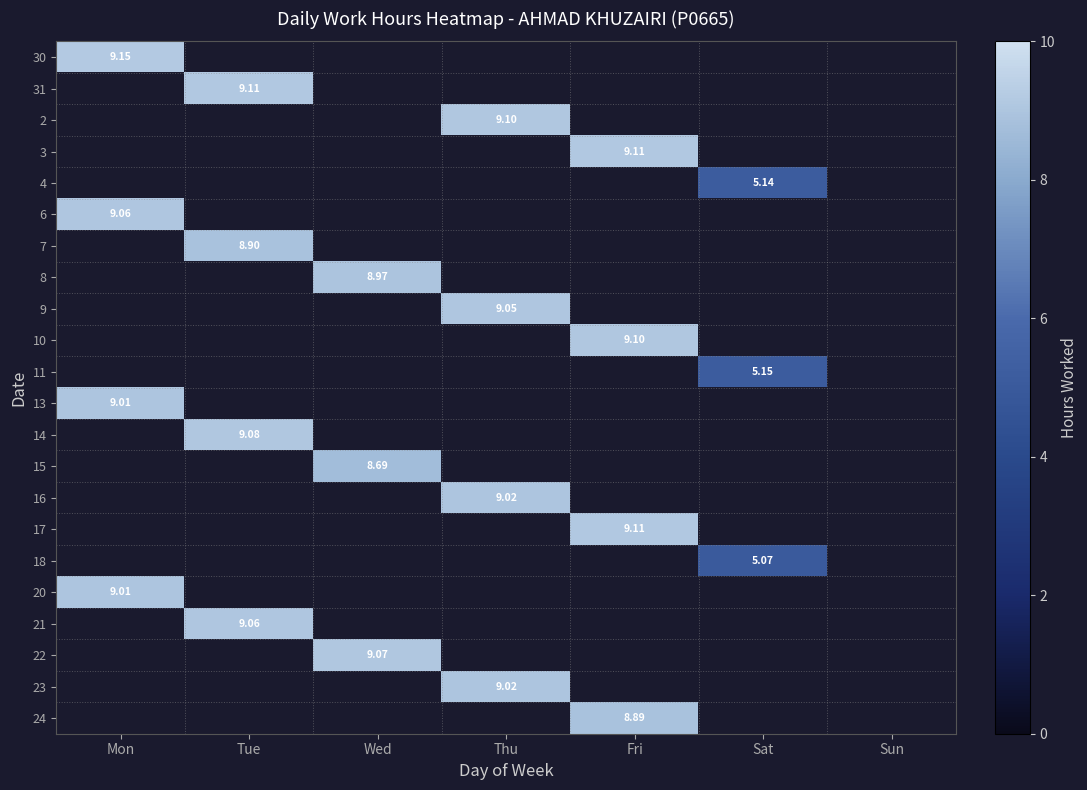

How many distinct data groups are displayed?

22